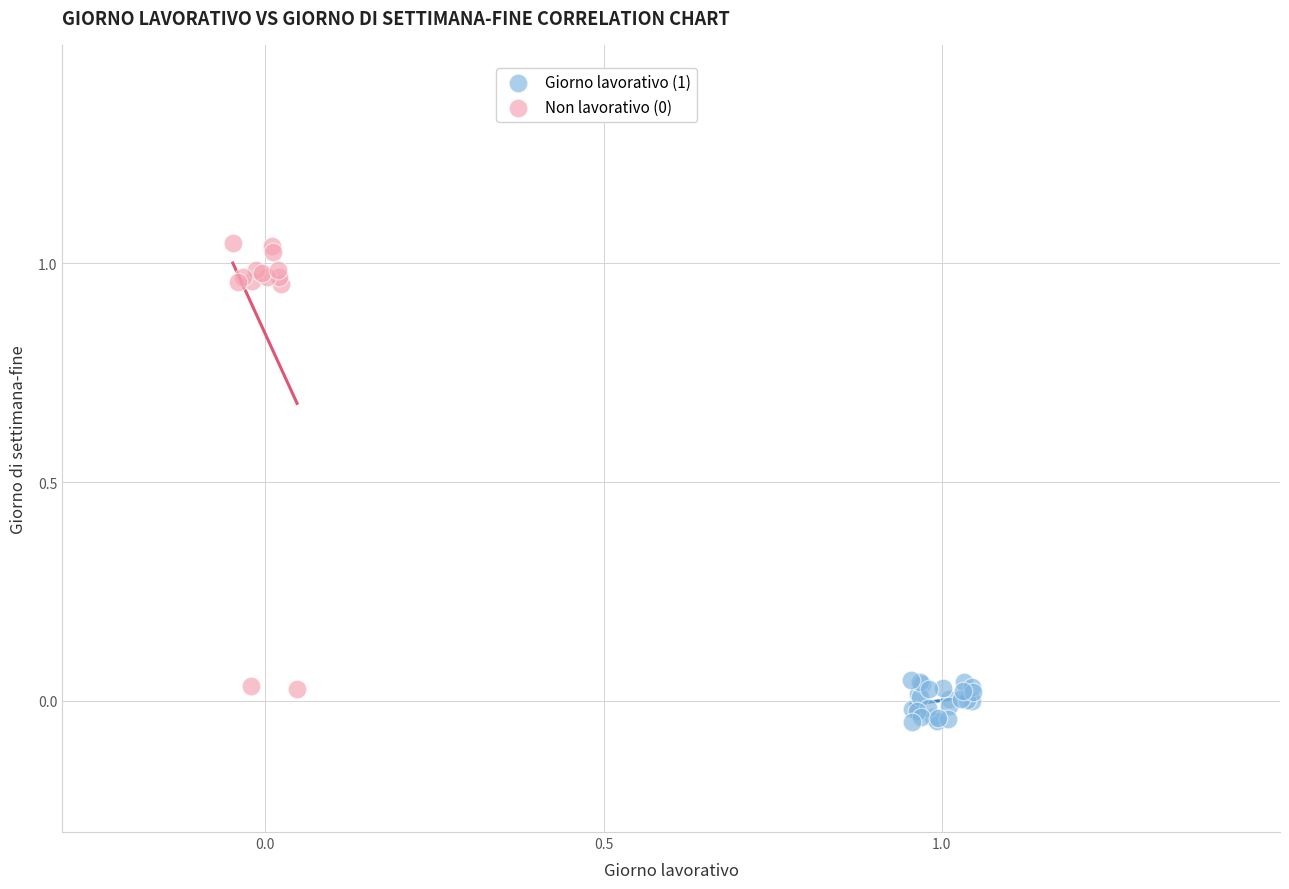

Which series reaches the minimum Y coordinate?

Giorno lavorativo (1)